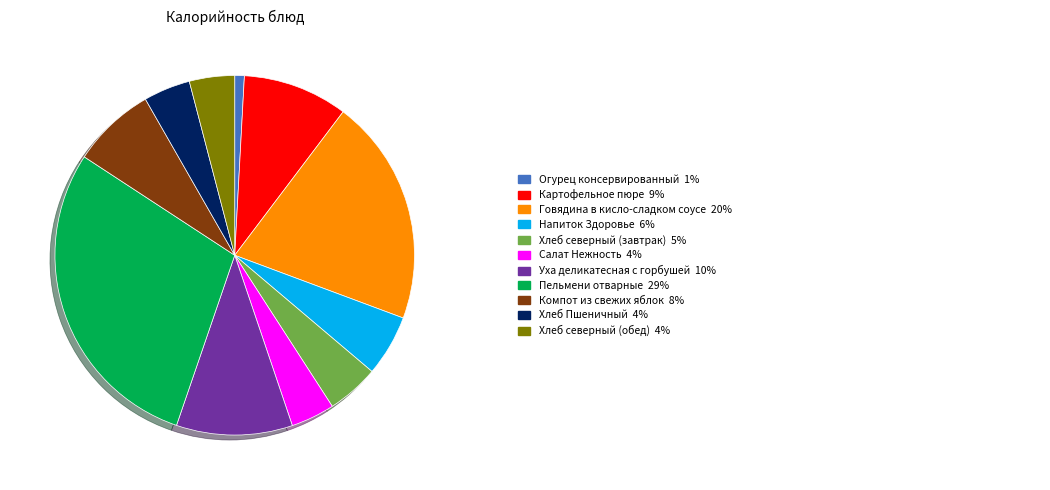

Is there a majority slice in this chart?

No